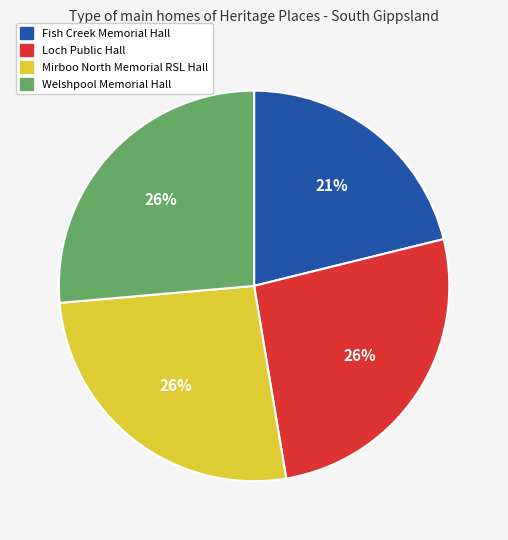

How many slices are in this pie chart?

4